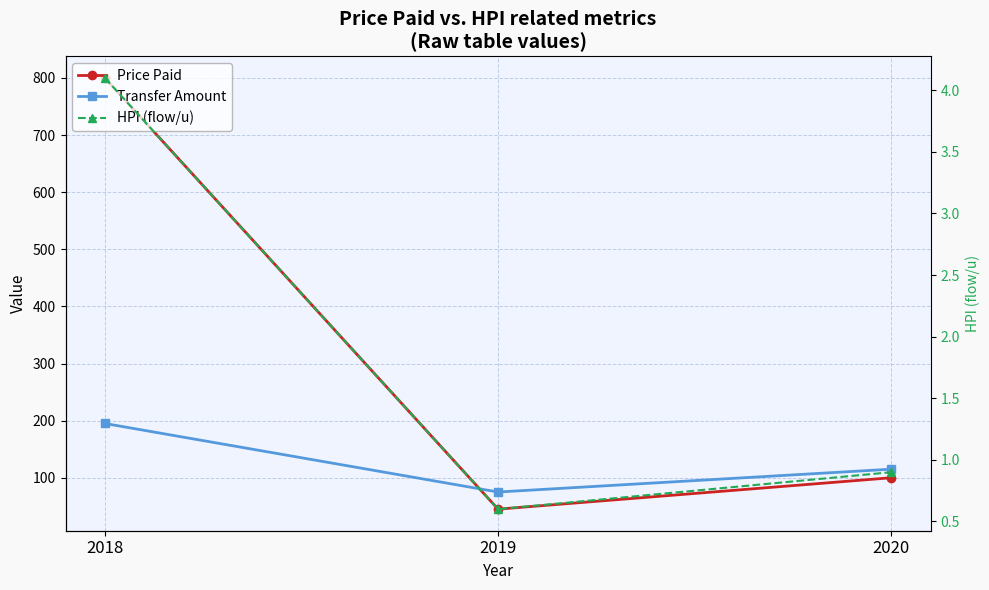

How many data points does each series have?

3